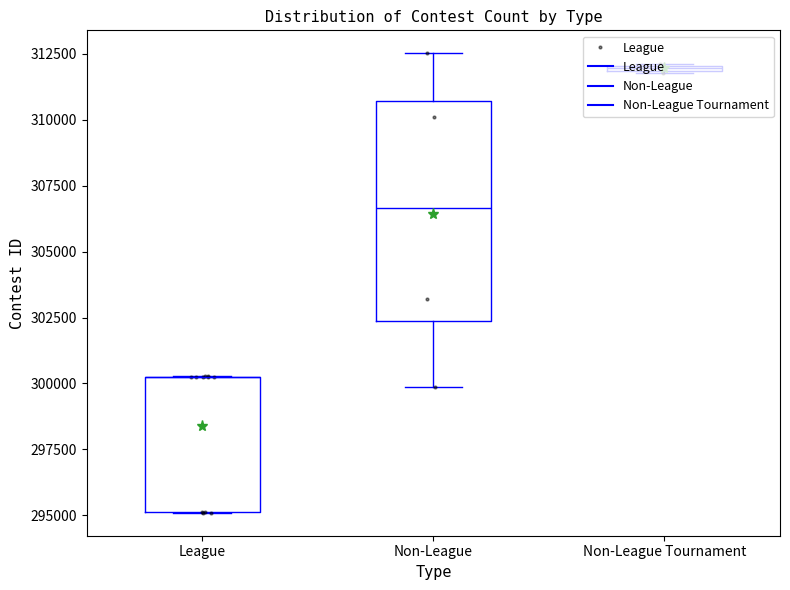

Is it true that the value at 6 is 495512?

False